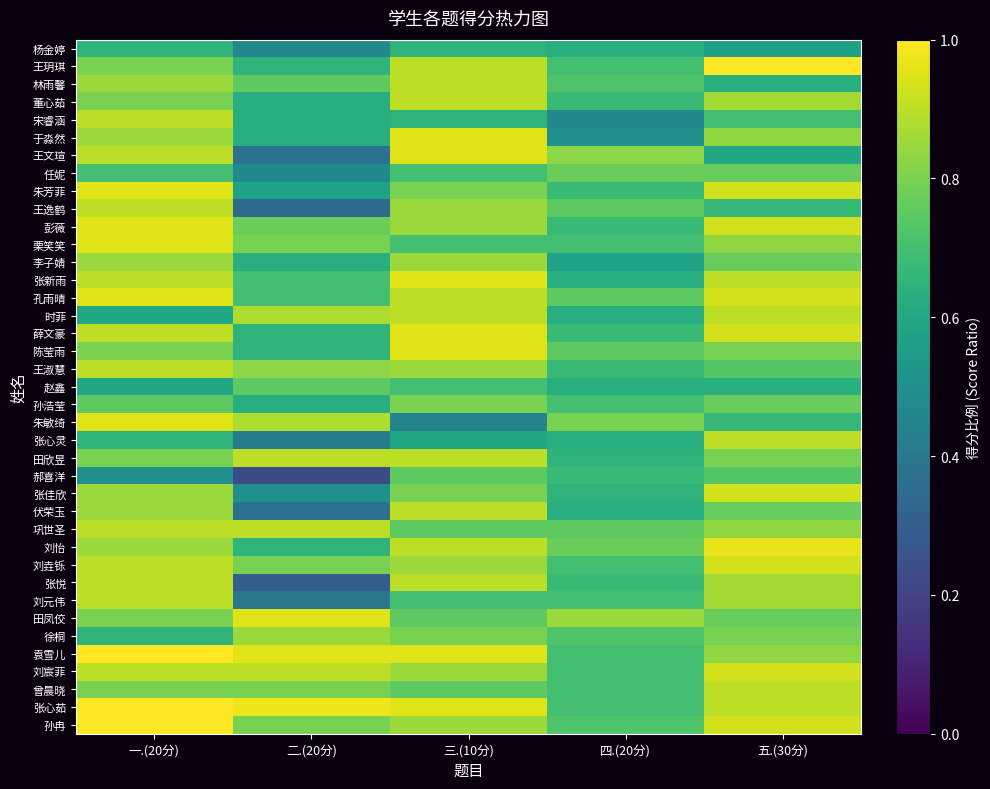

Count the number of categories in the chart.

5